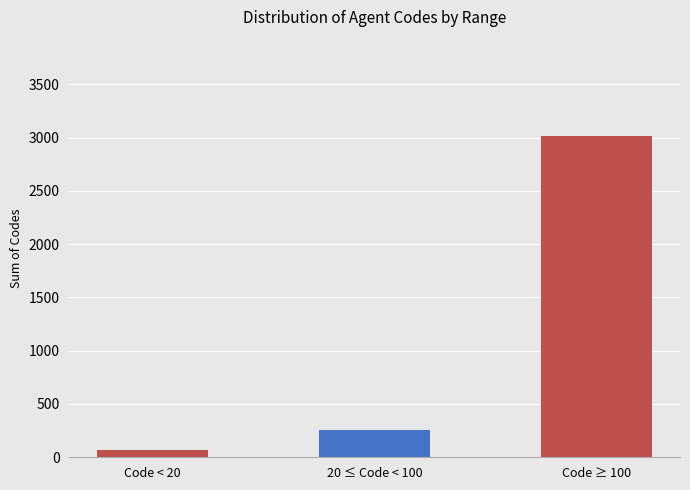

Which category has the lowest value across all series?

Code < 20